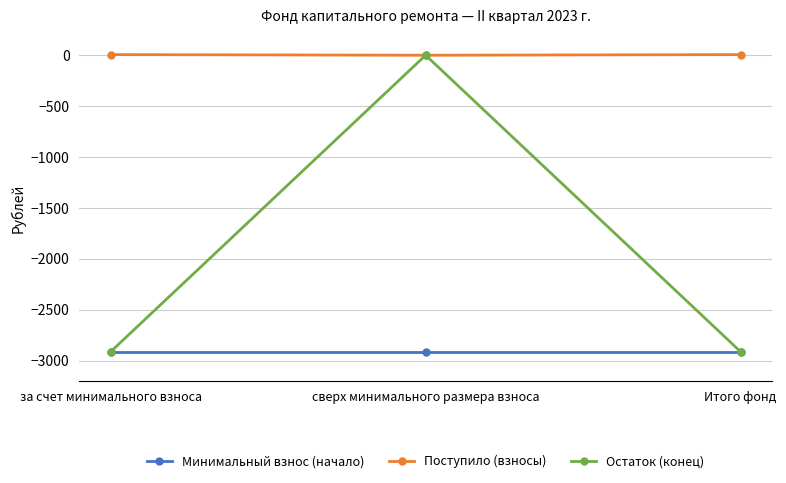

Count the number of categories in the chart.

3